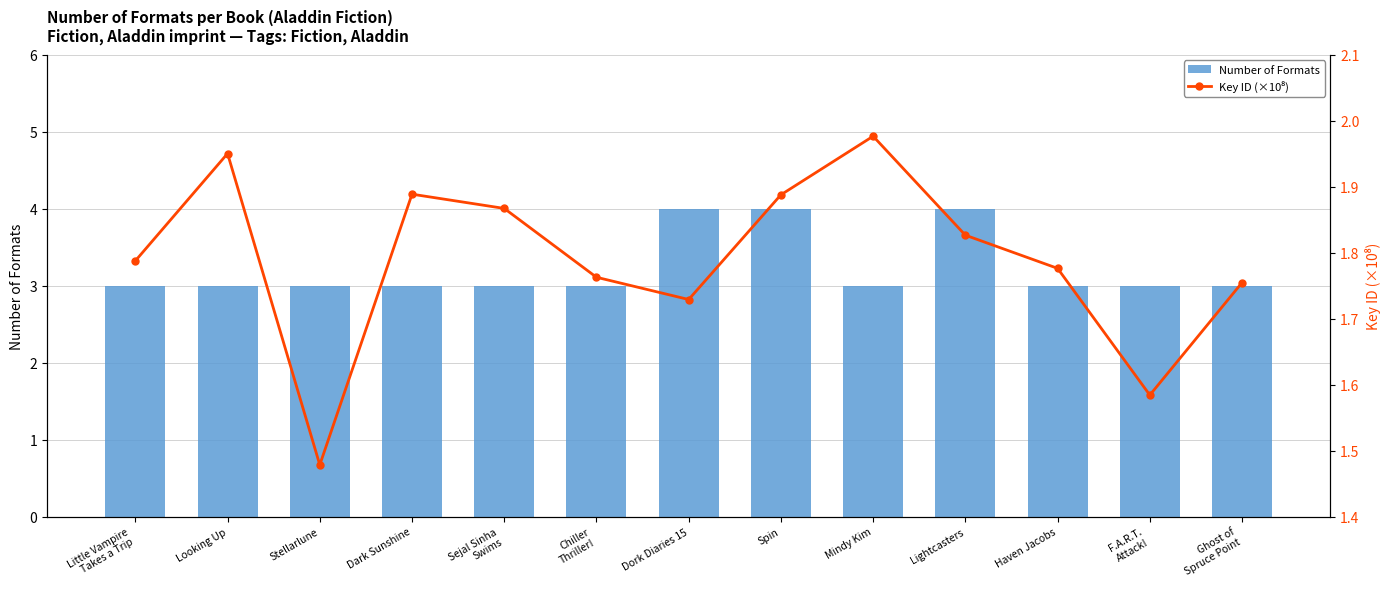

True or false: Number of Formats has a value of 3 at Dark Sunshine.

True